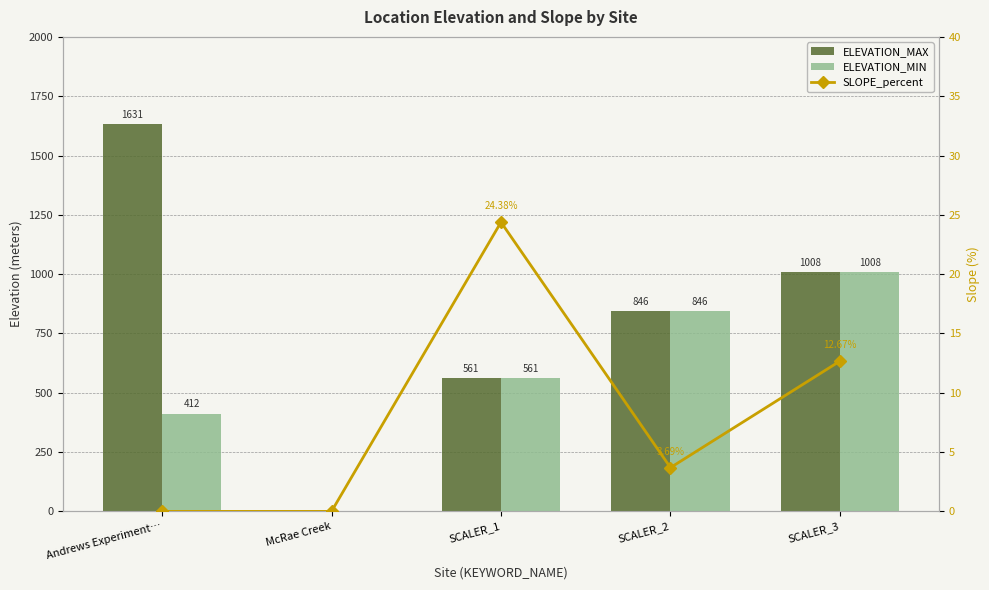

Reading right to left, extract all data points from this chart.

ELEVATION_MAX: 1008.0	846.0	561.0	0.0	1631.0
ELEVATION_MIN: 1008.0	846.0	561.0	0.0	412.0
SLOPE_percent: 12.7	3.7	24.4	0.0	0.0